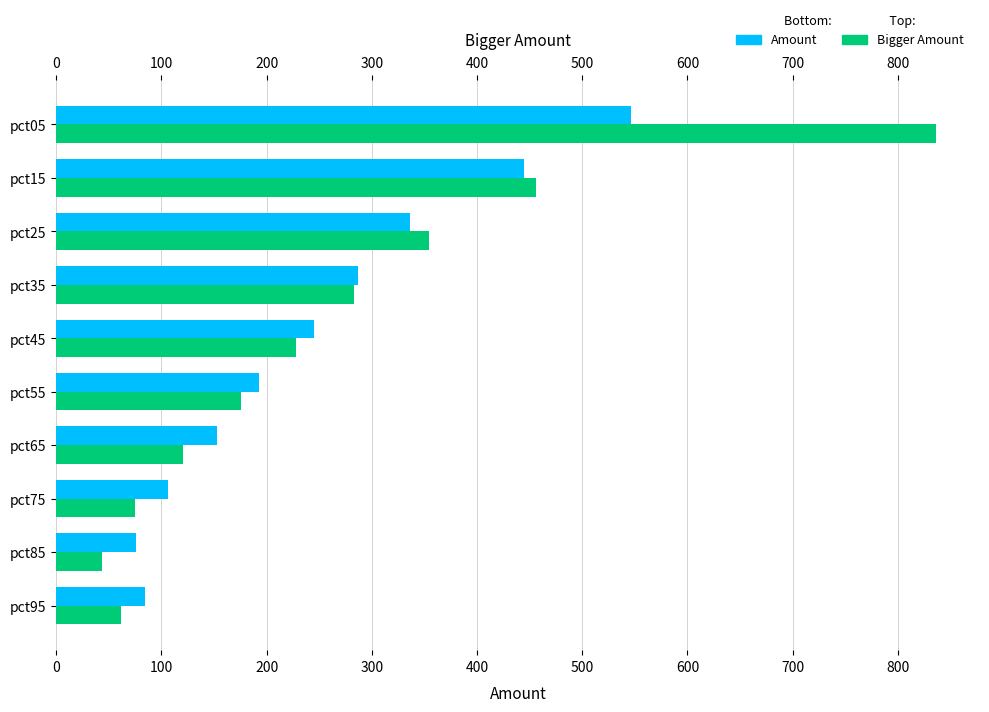

How many bars are there in each group?

2